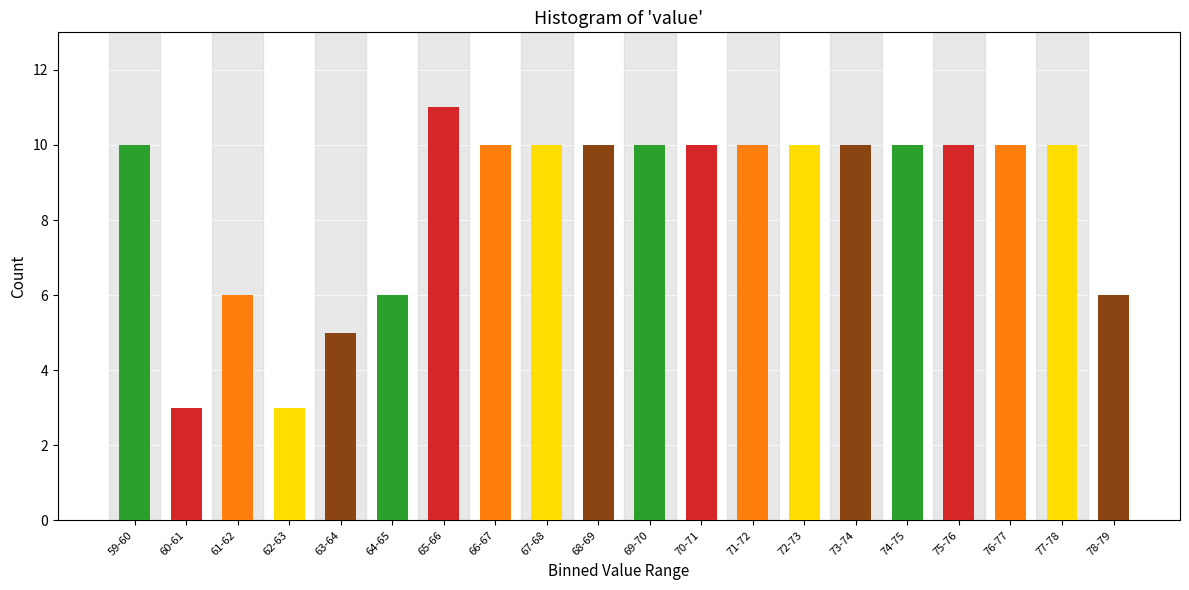

Reading left to right, extract all data points from this chart.

10	3	6	3	5	6	11	10	10	10	10	10	10	10	10	10	10	10	10	6